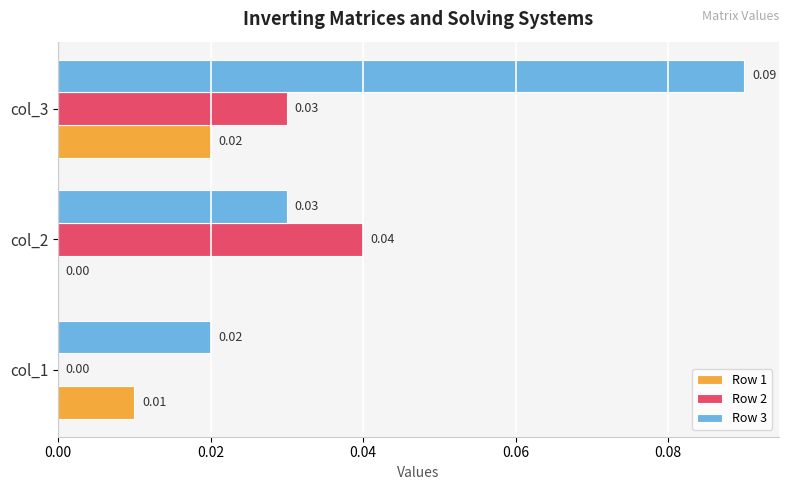

At which category is the sum across all series the highest?

col_3